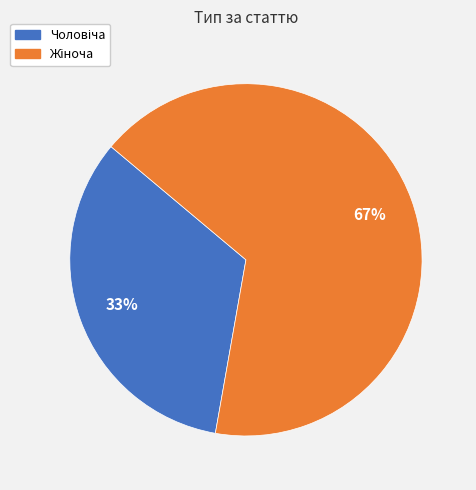

To the nearest percent, what is the average slice percentage?

50%